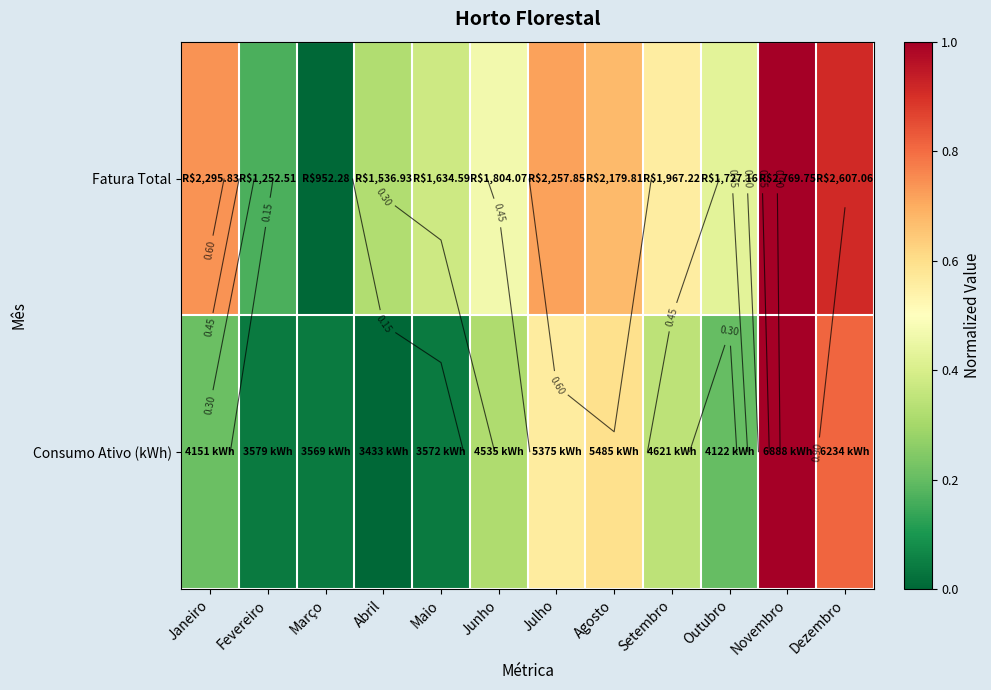

How many categories are shown in the chart?

12